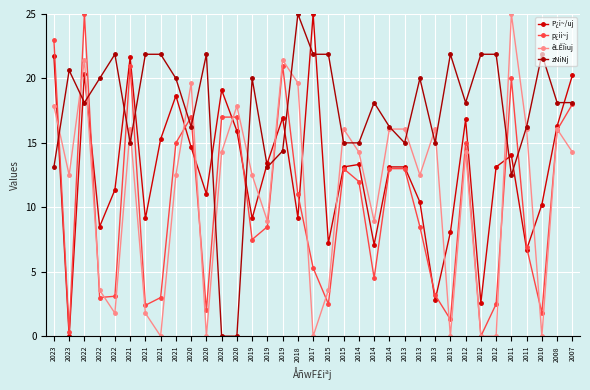

What is the value of the P¿i~/uj point at the 8th from the left?

21.6